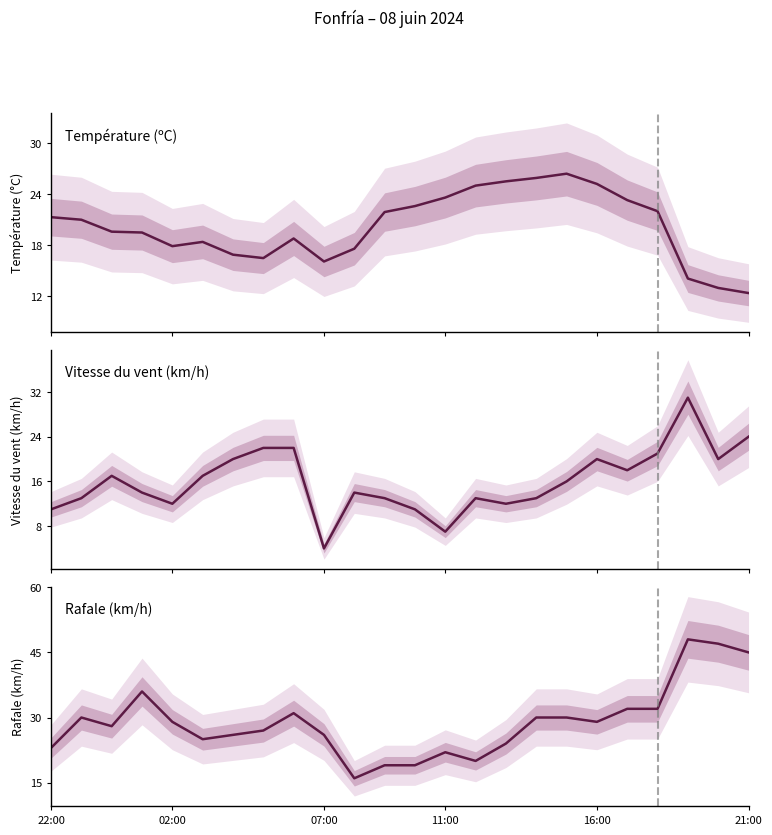

Is the value of Température (ºC) at 21:00 greater than the value of Rafale (km/h) at 16:00?

No